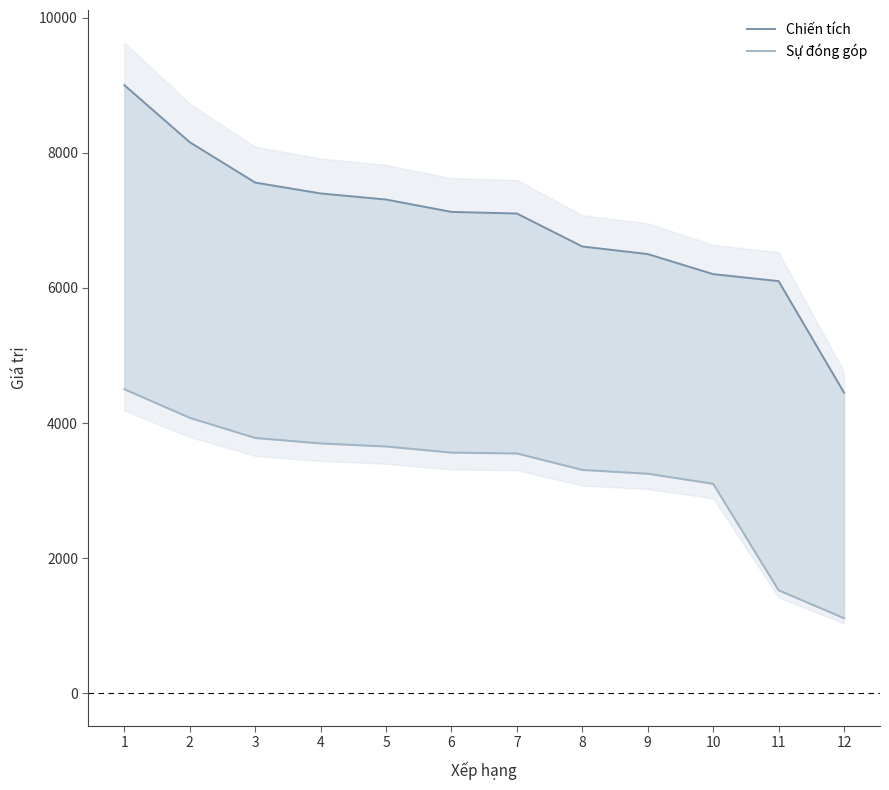

Is this an area chart (filled region under the line)?

No